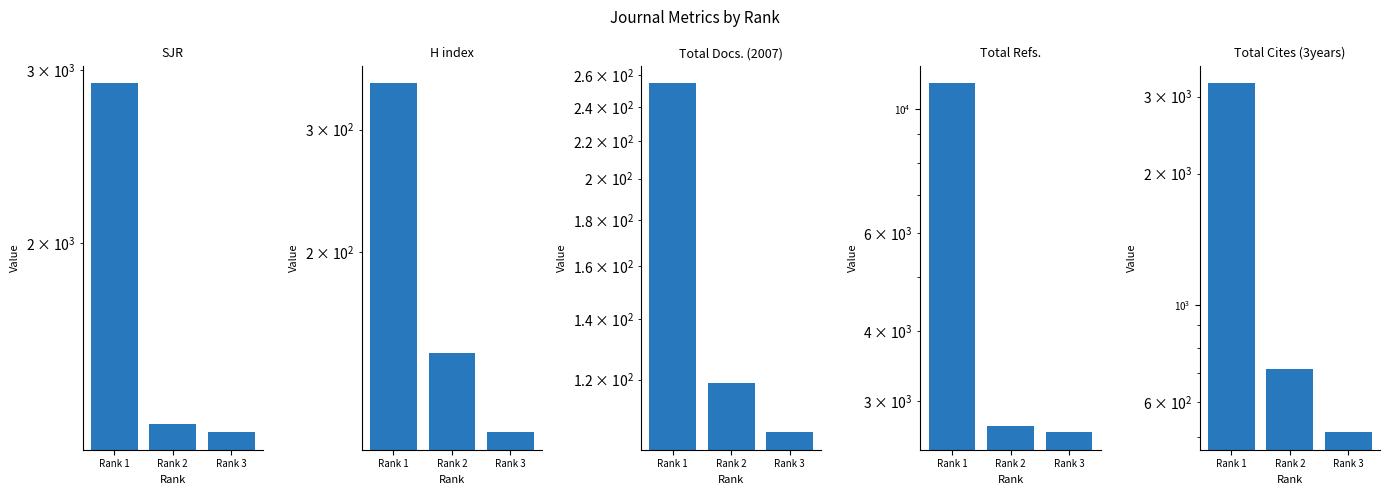

What is the minimum value shown in the chart?

105